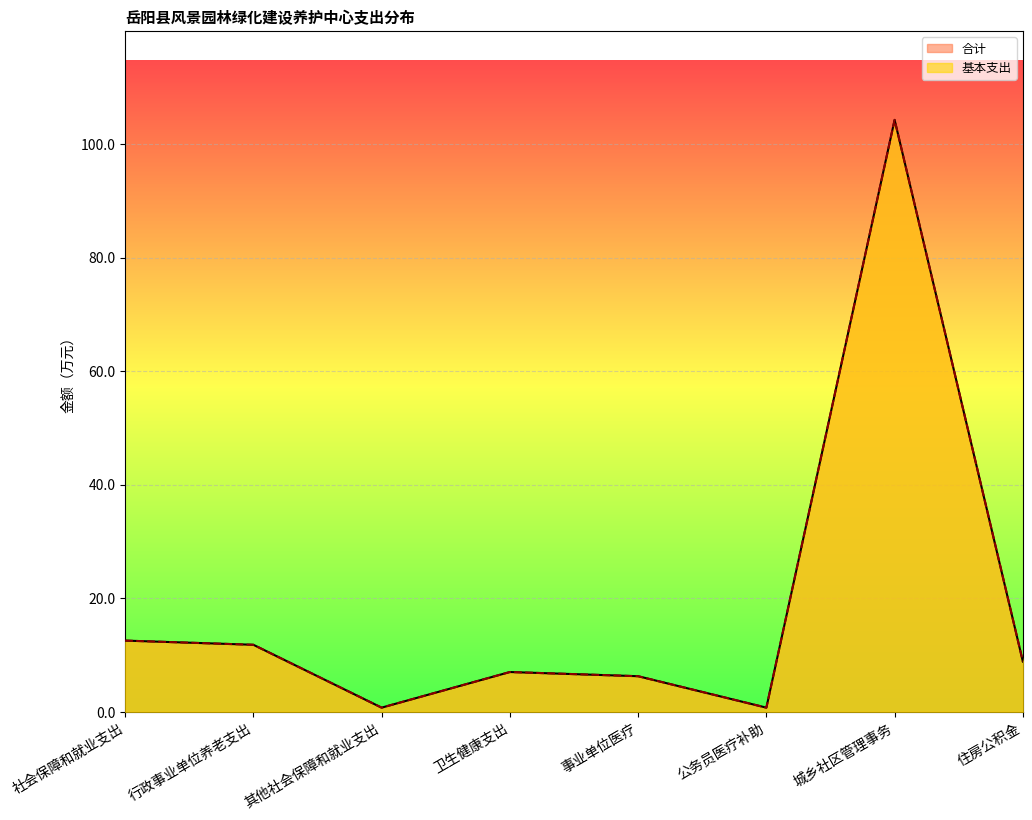

Between 卫生健康支出 and 住房公积金, which series saw the biggest shift?

合计_line